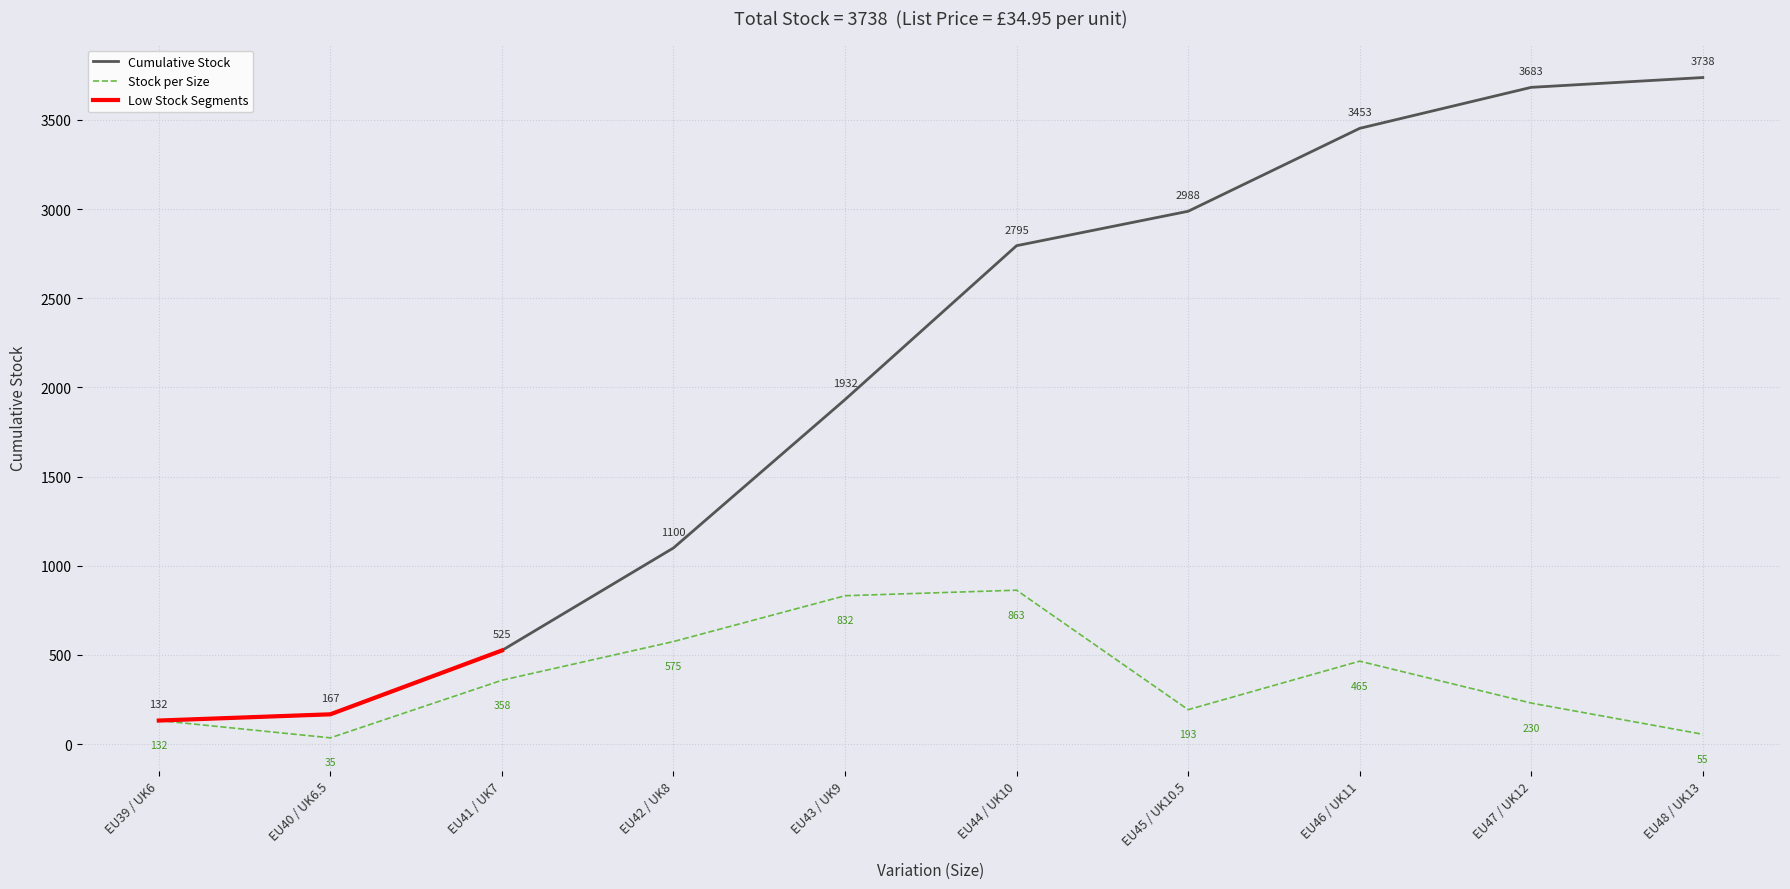

The value of Stock per Size at EU42 / UK8 is 1004. True or false?

False